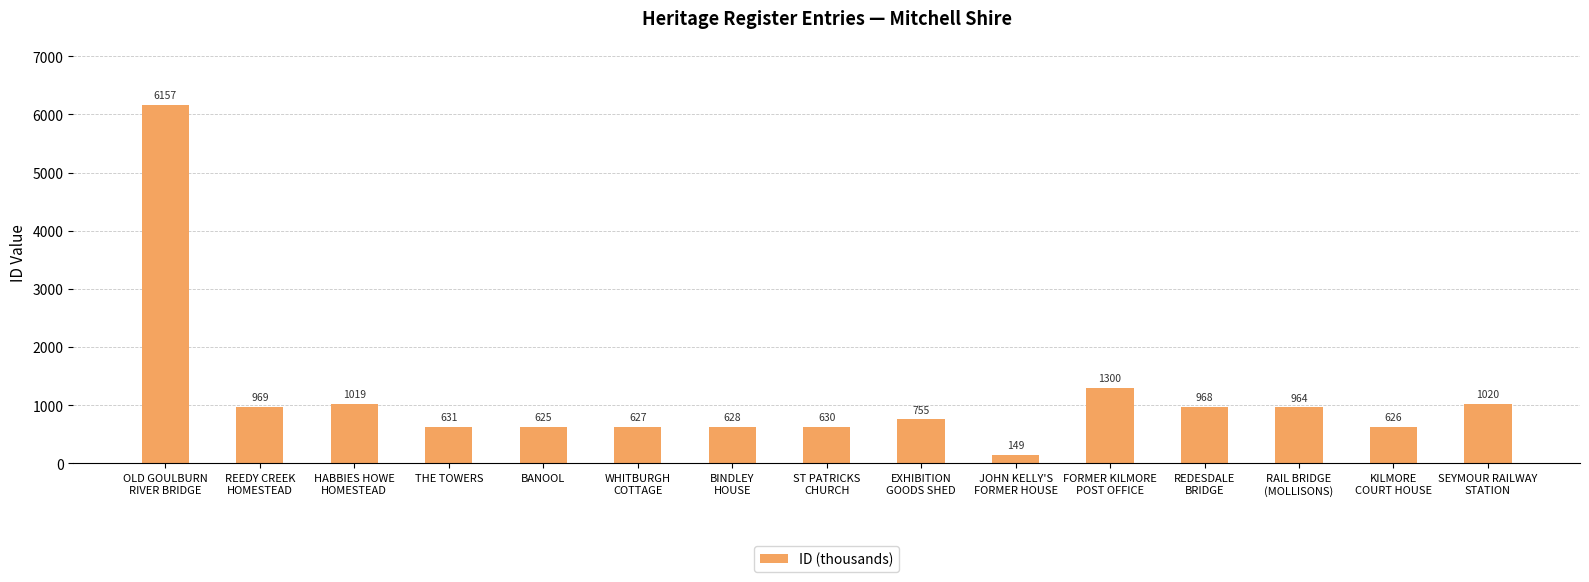

What is the sum of all values?

17068